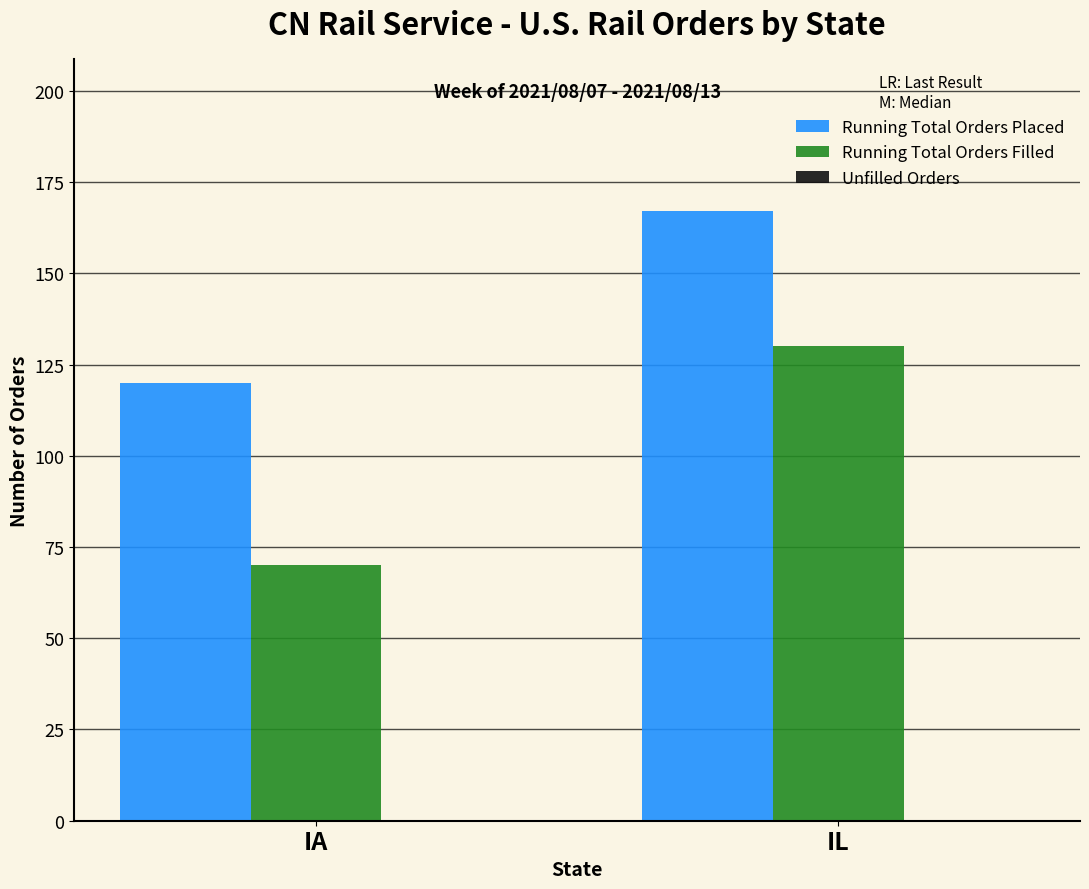

Rank the series at IL from highest to lowest value.

Running Total Orders Placed, Running Total Orders Filled